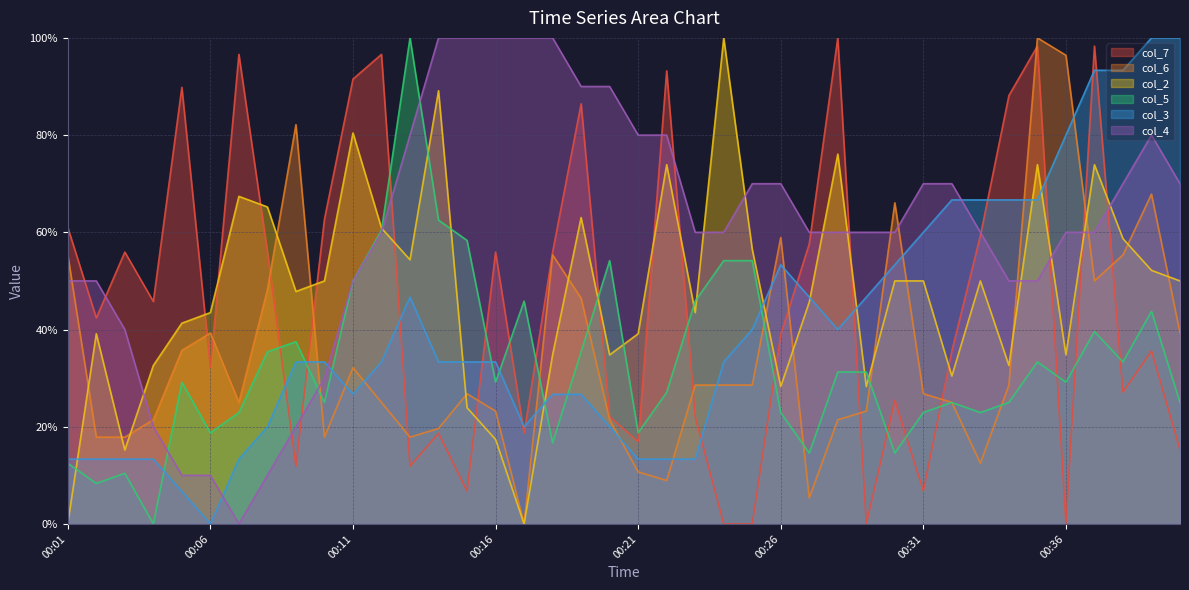

What is the value of the col_7 point at the 13th from the left?

11.9